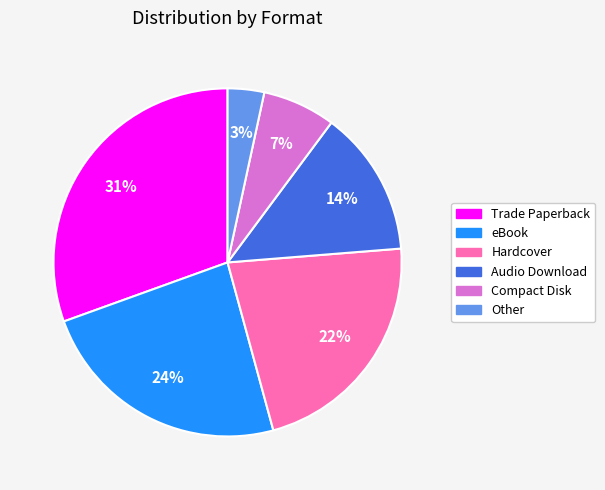

To the nearest percent, what percentage of the pie is Compact Disk?

7%